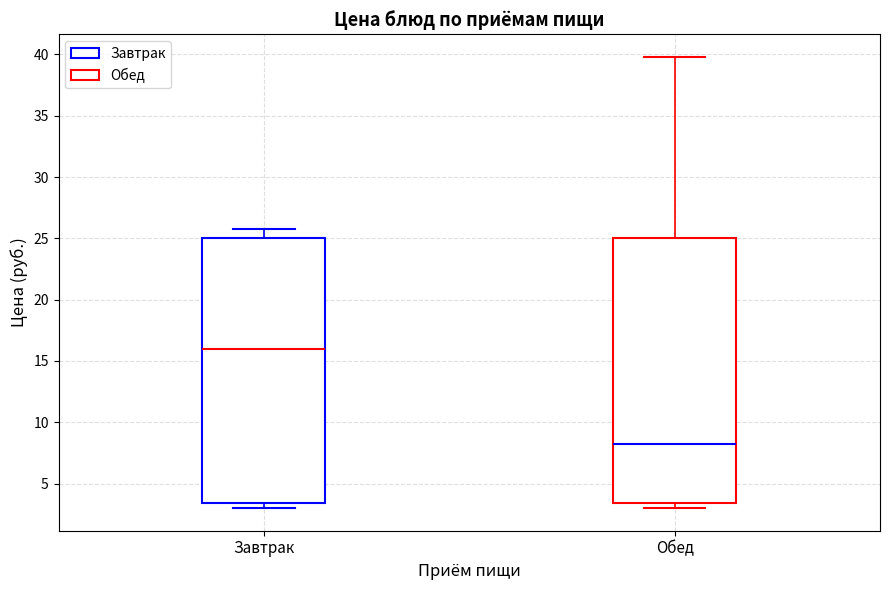

Reading left to right, read every box against the y-axis: the position of its median line, the range the box covers, and the ends of its whiskers. The values are not printed on the chart, so give them approximately, as read against the axis.

Завтрак: median 16.0, box 3.5 to 25.0, whiskers 3.0 to 26.0
Обед: median 8.0, box 3.5 to 25.0, whiskers 3.0 to 40.0